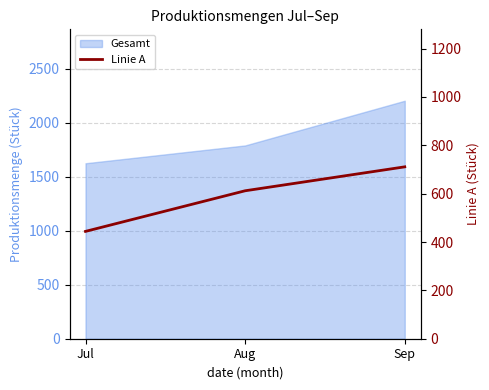

The value at Aug is 166. True or false?

False